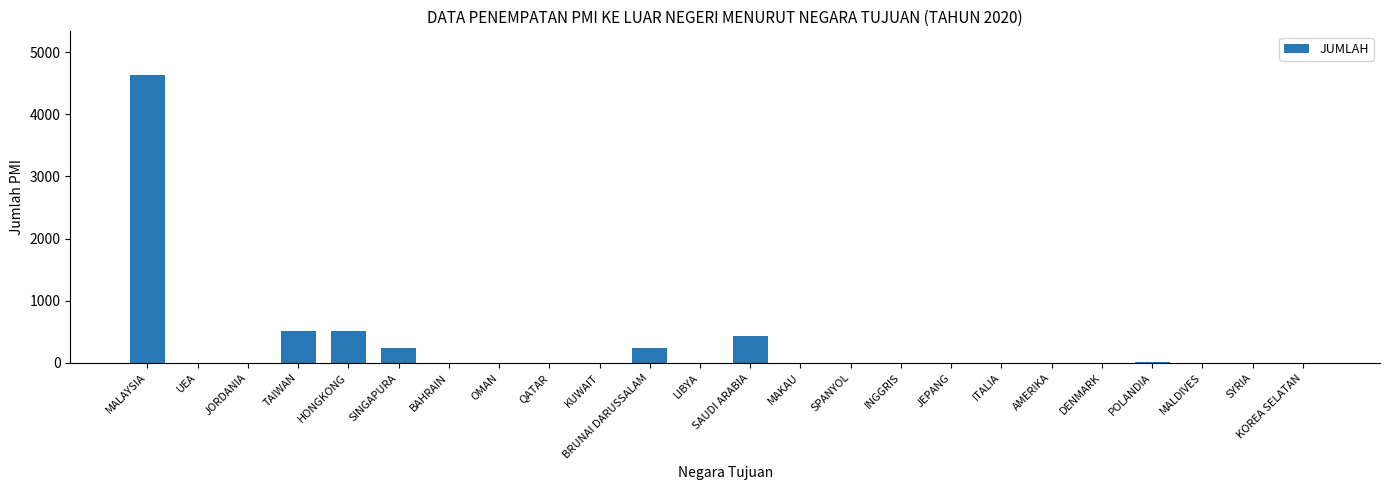

What is the sum of all values?

6585